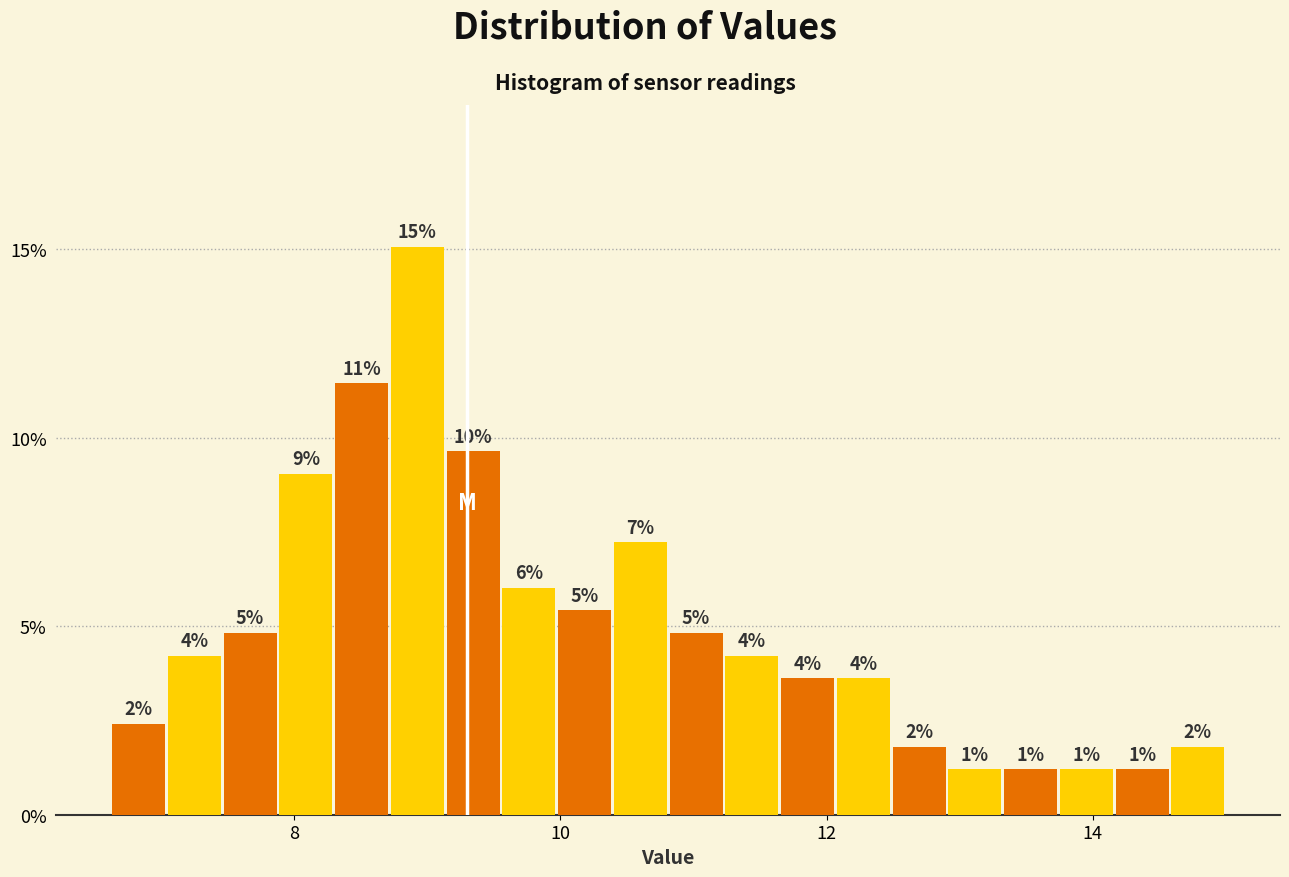

Around what value on the x-axis is the tallest bar? Give the approximate position of its centre, as read against the axis.

9.0